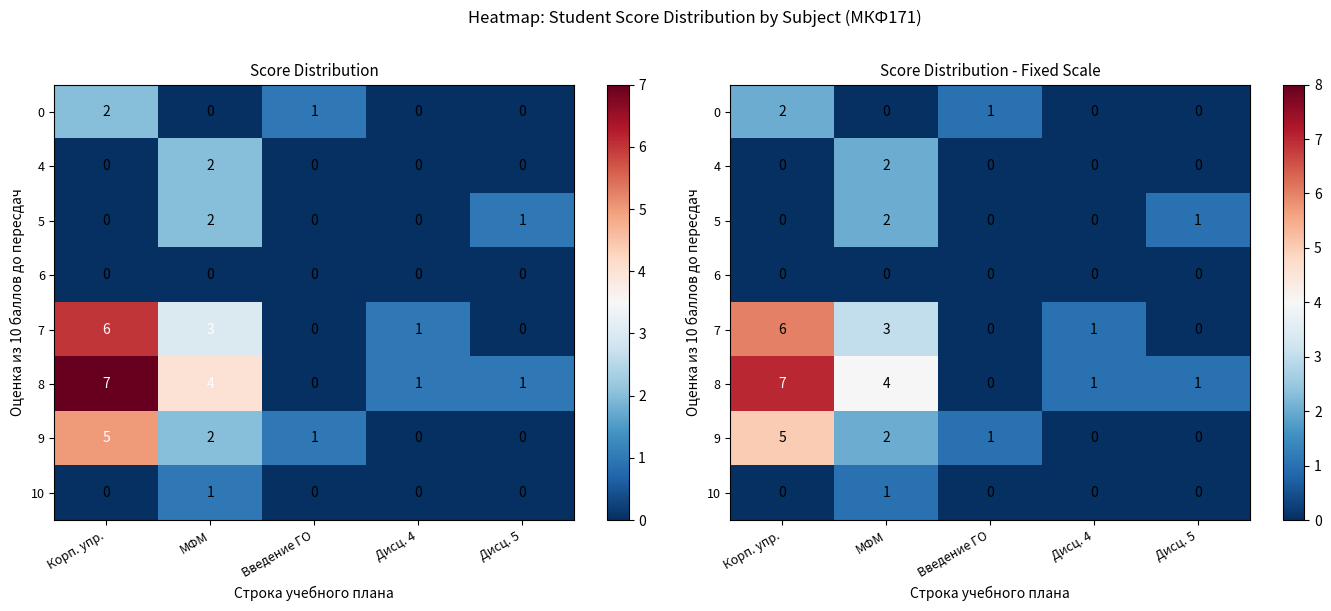

What is the difference between the maximum and minimum values in the 5 series?

2